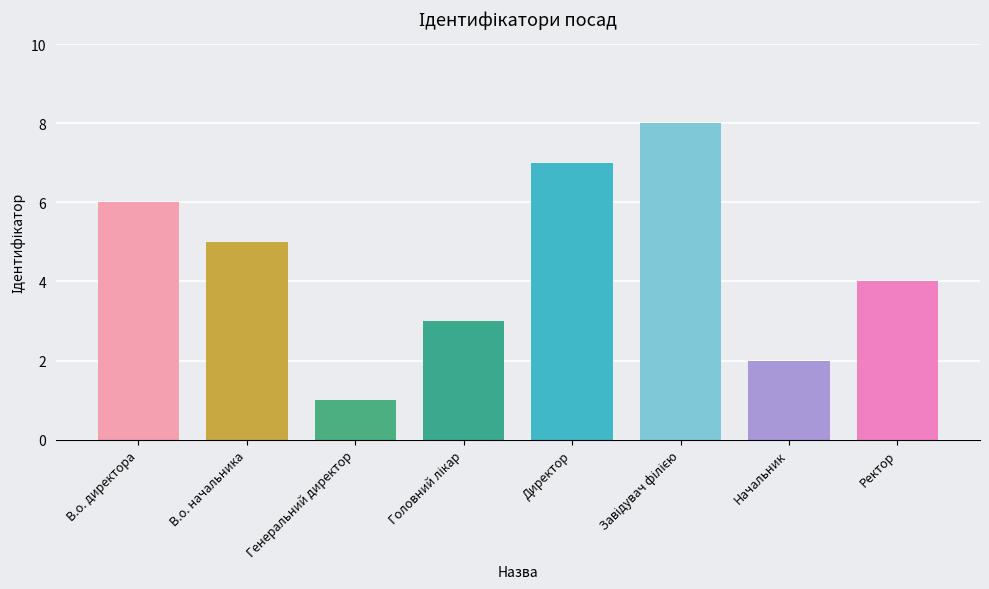

Where does the data first go above 5?

В.о. директора